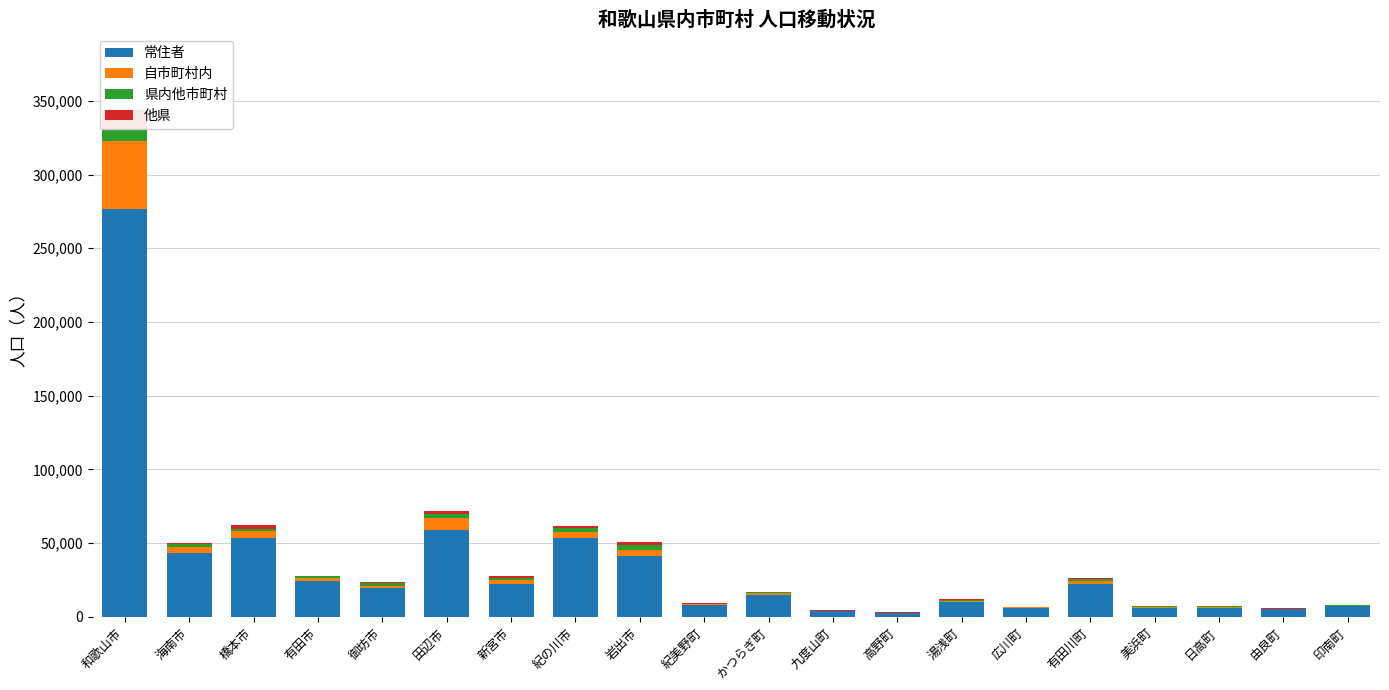

Reading left to right, what are all the values shown in this chart?

常住者: 276805	43275	53271	24541	19324	59257	21985	53586	41045	8103	14886	3993	2632	10319	6142	22427	6135	6210	5091	7168
自市町村内: 45669	3875	4960	2159	1956	7907	3174	3904	4138	464	1009	97	172	762	257	1650	377	436	285	353
県内他市町村: 8062	2263	1307	873	1729	2588	998	2701	3445	470	654	173	72	612	289	1455	560	752	271	345
他県: 13363	975	2730	486	767	2190	1389	1317	1990	146	348	78	344	161	104	509	295	195	126	178